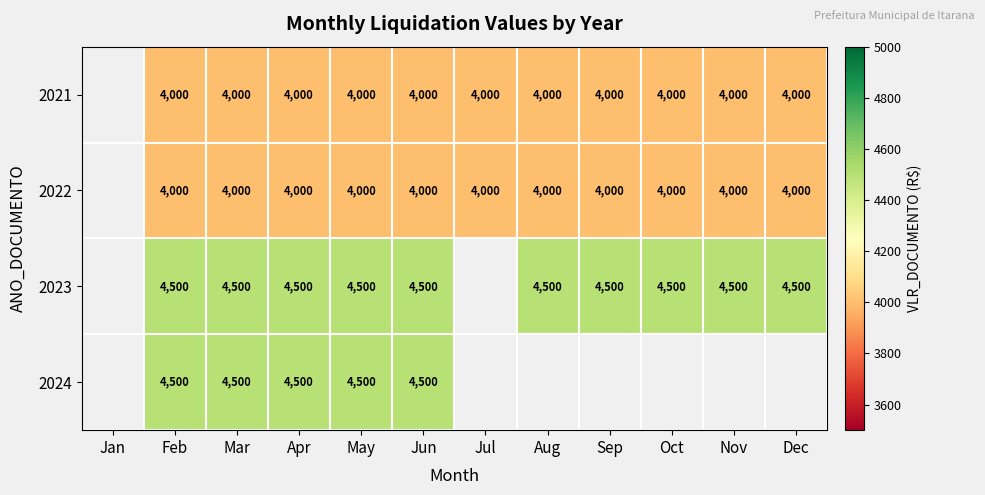

What is the total value across all series at Feb?

17000